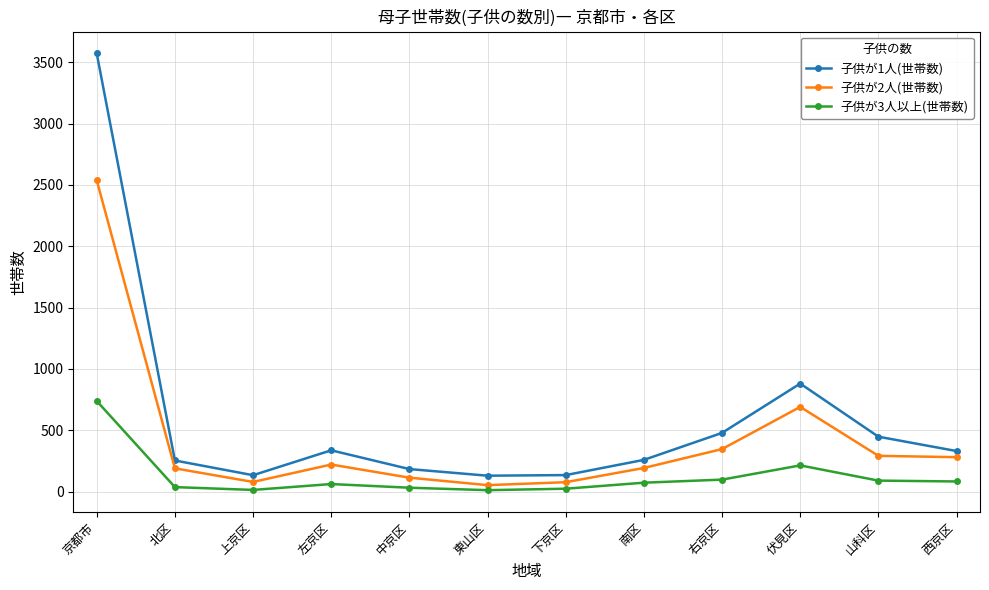

The value of 子供が1人(世帯数) at 北区 is 254. True or false?

True